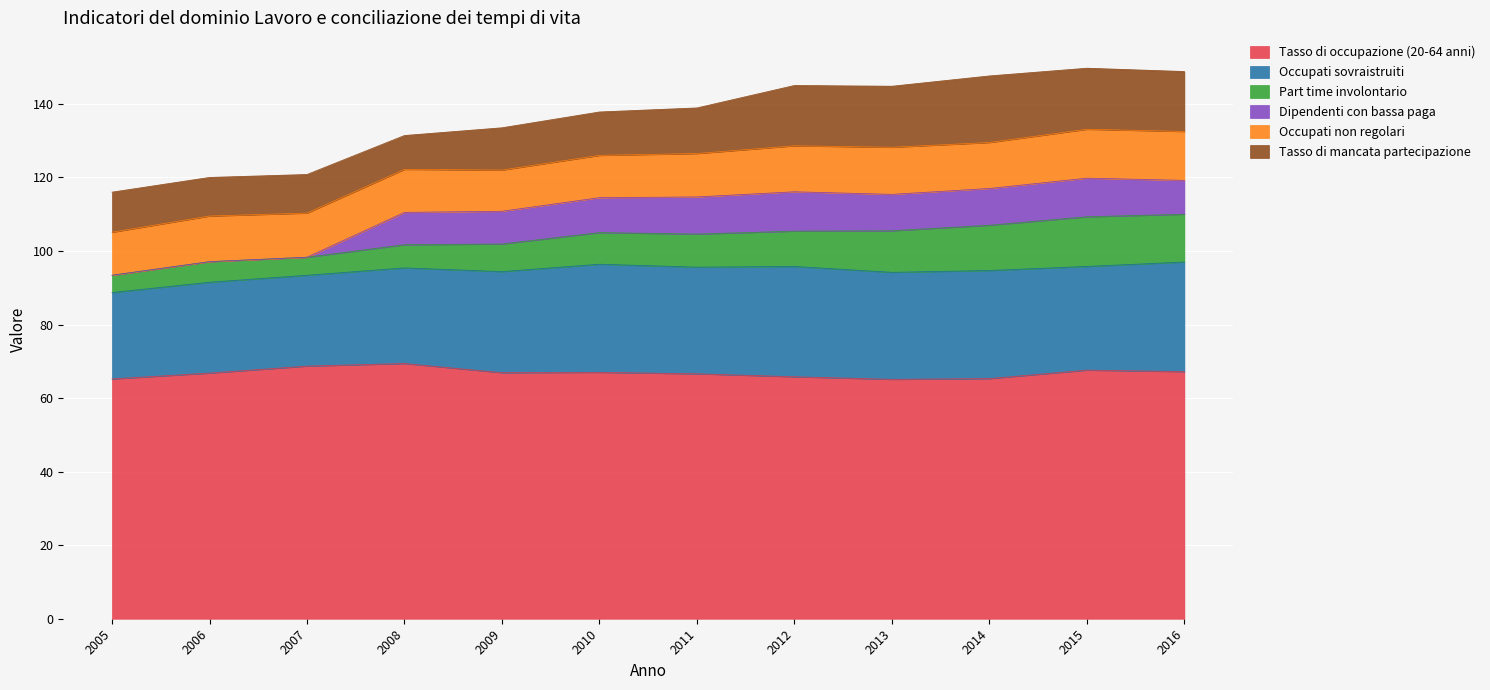

Does the chart display data point markers on the line(s)?

No